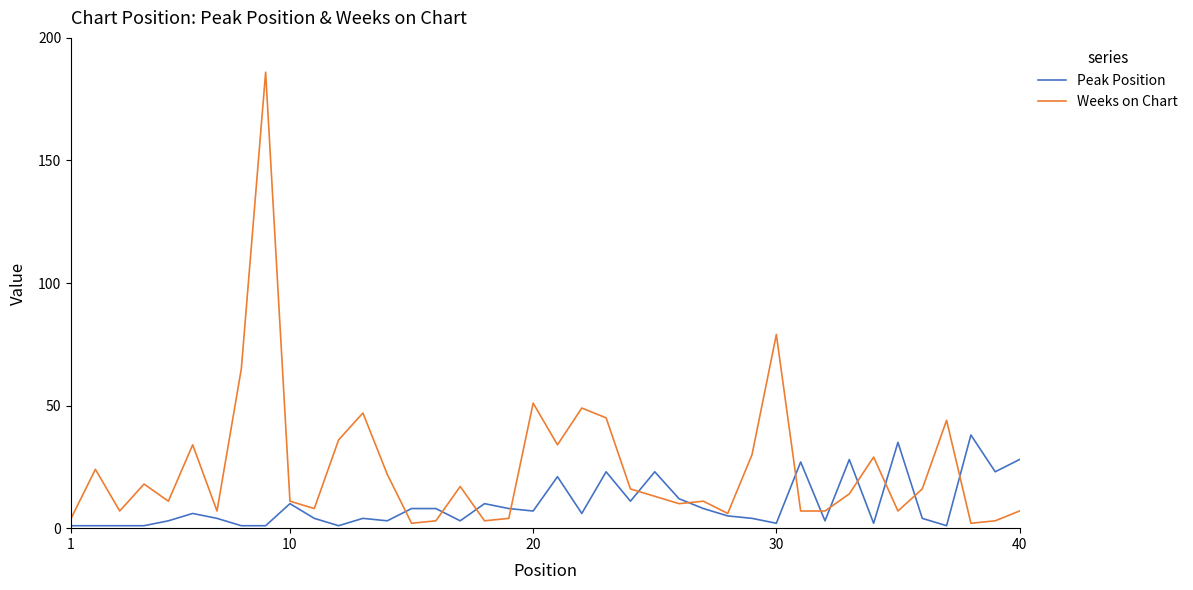

What is the greatest value displayed?

186